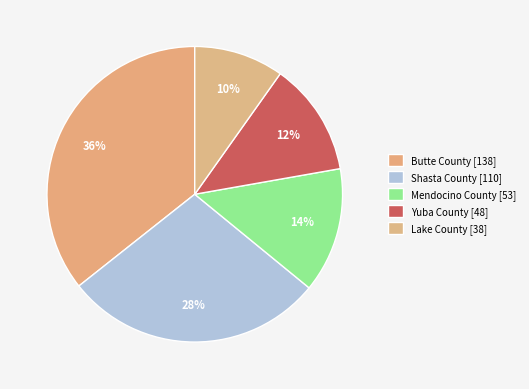

Is it true that Mendocino County is 14% of the pie?

True